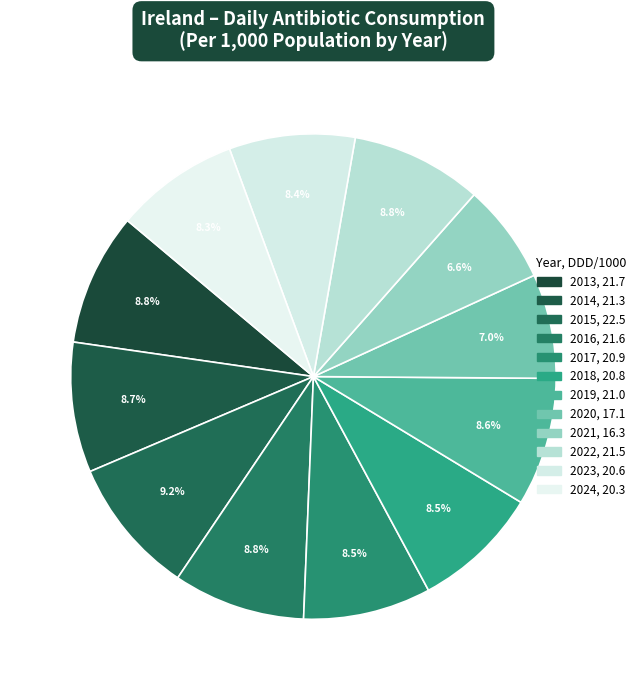

What is the change in value from 2022 to 2023?

-0.9